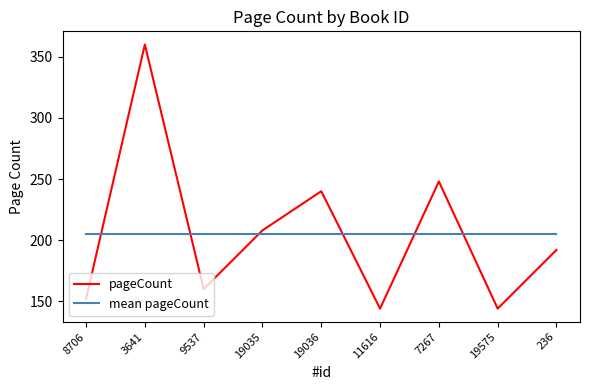

Does the chart display data point markers on the line(s)?

No